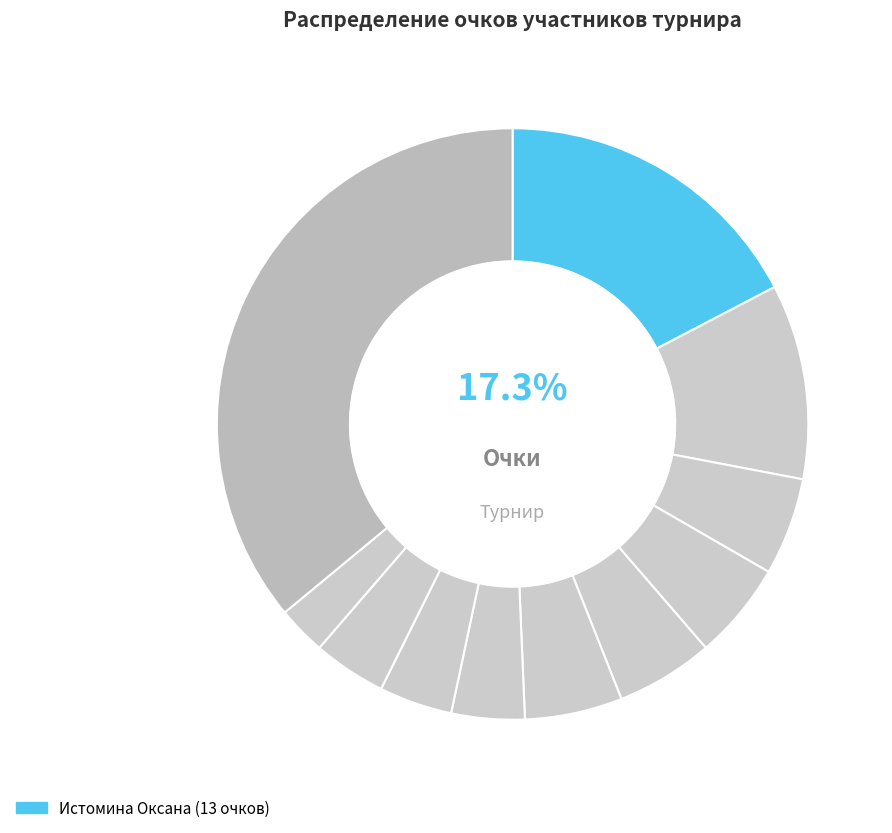

How many segments does this pie chart have?

11